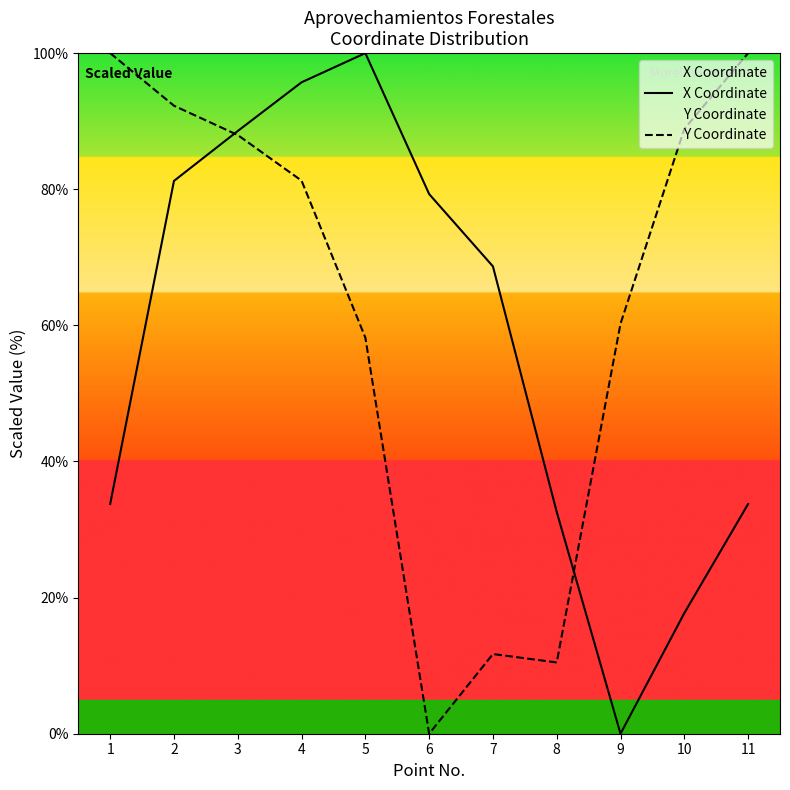

How many lines are shown in the chart?

2